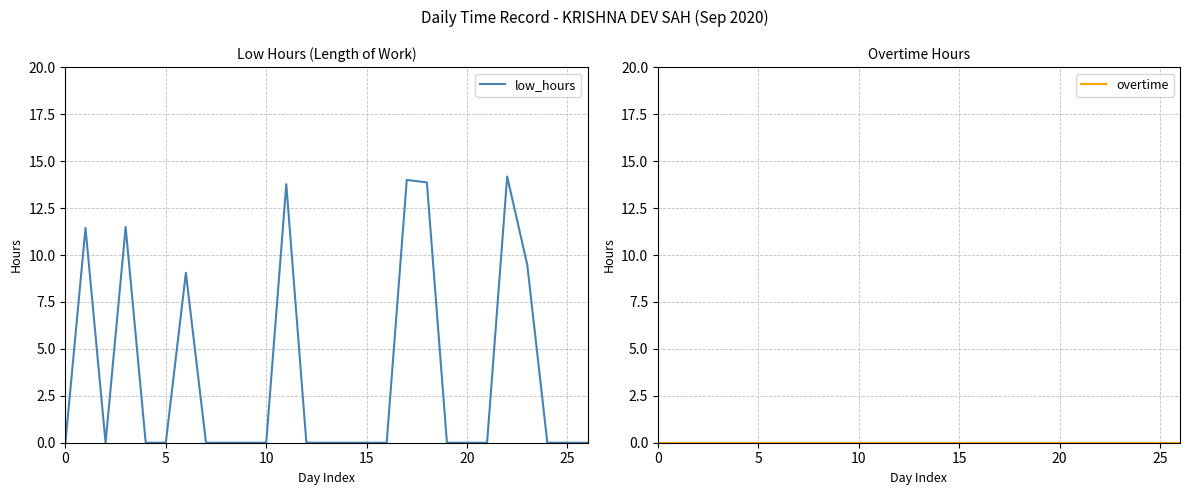

At which category is the sum across all series the highest?

22